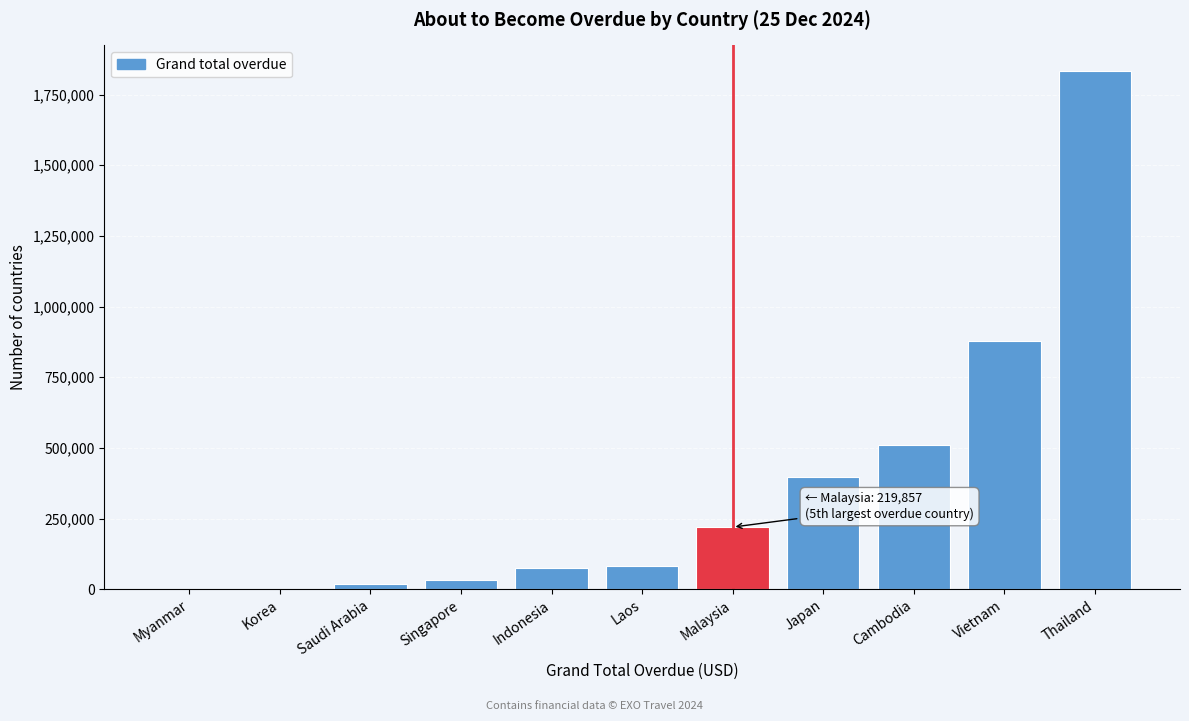

Between Korea and Malaysia, which is larger?

Malaysia